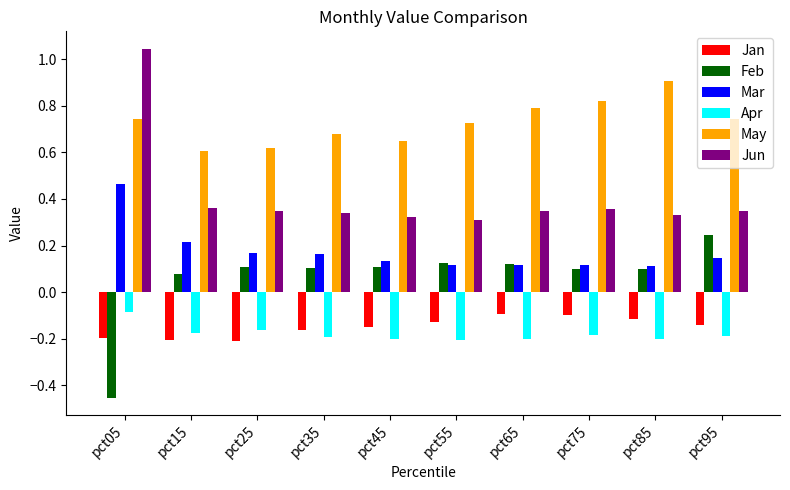

Between pct45 and pct75, which series saw the biggest shift?

May